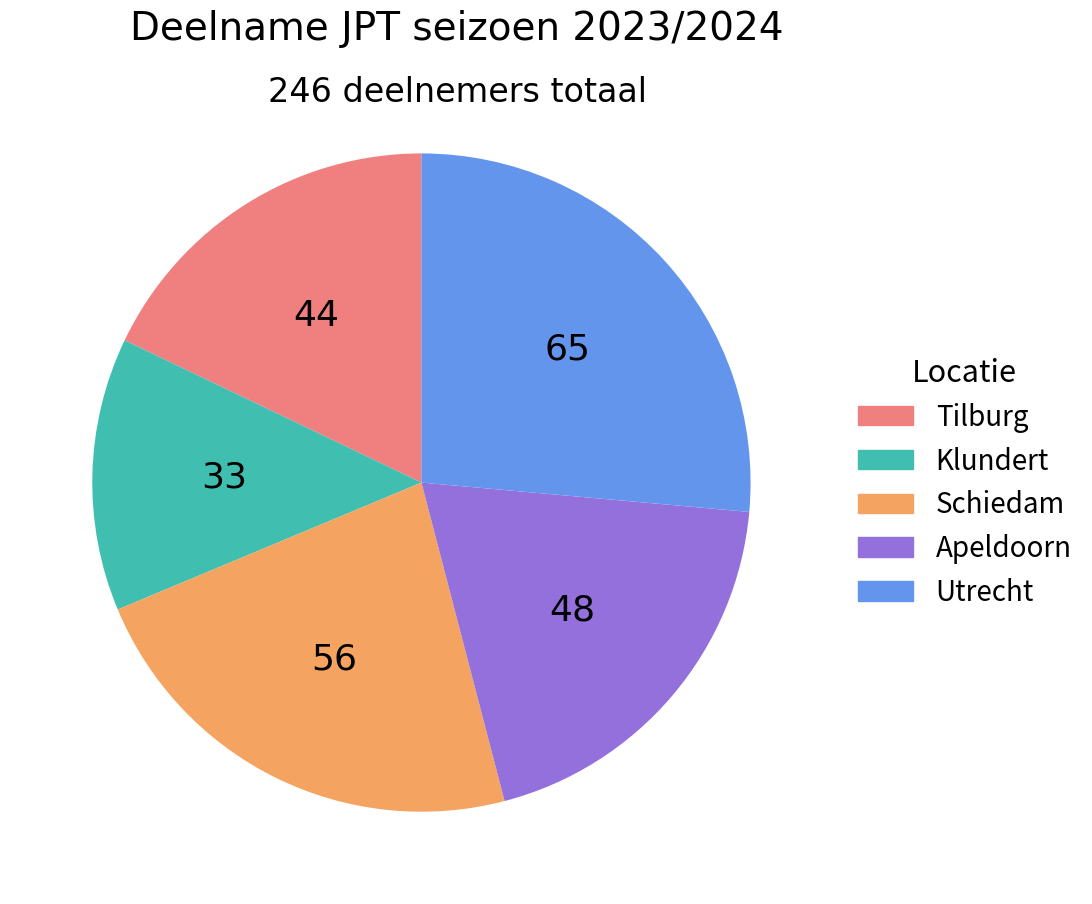

Rank the categories by value from lowest to highest.

Klundert, Tilburg, Apeldoorn, Schiedam, Utrecht